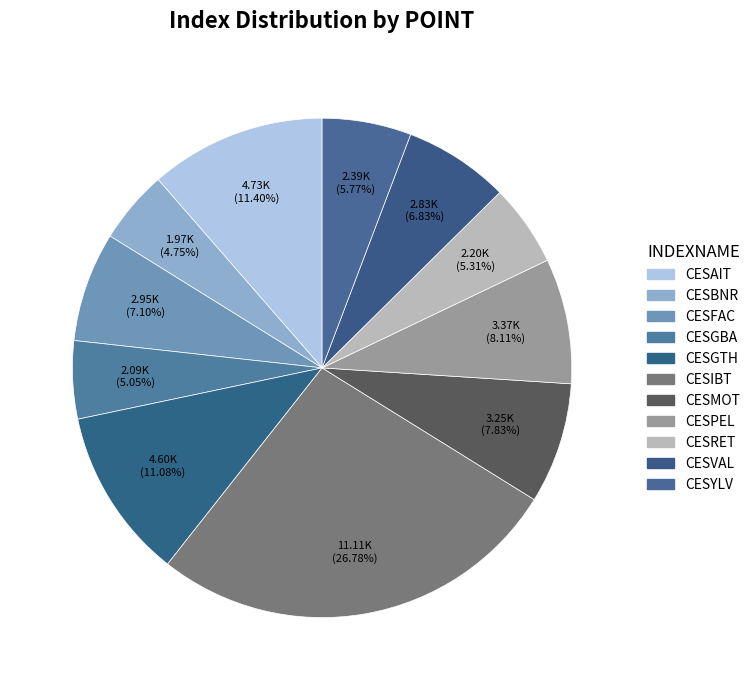

Count the number of slices in the pie.

11